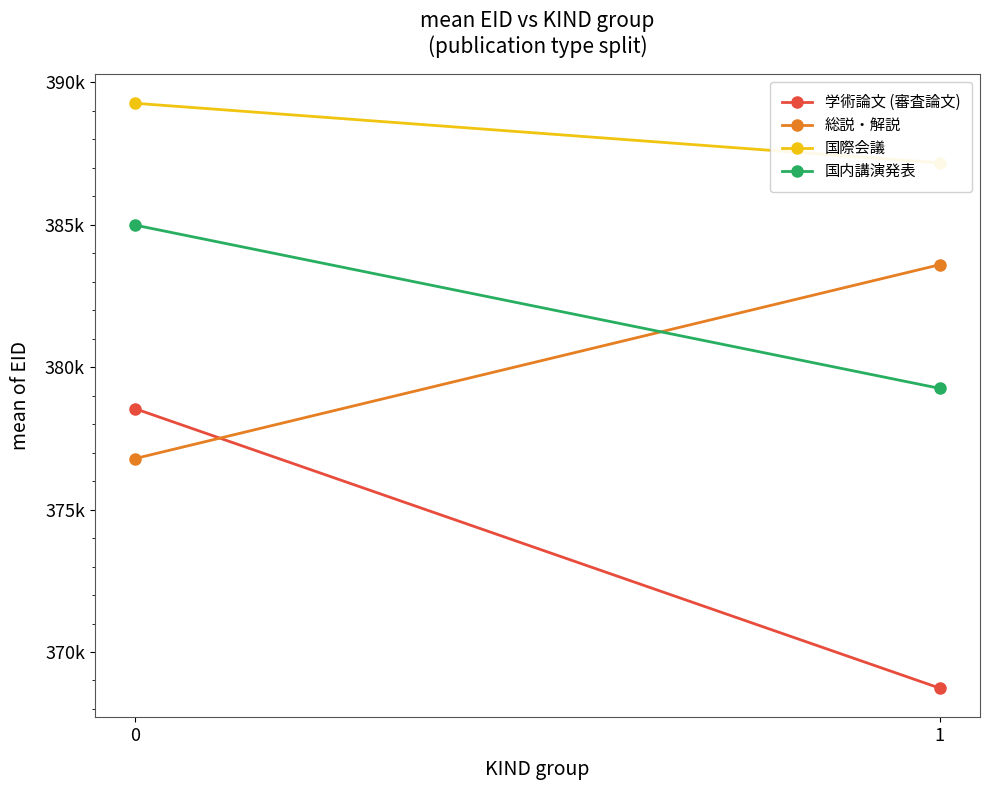

What is the difference between the 国際会議 values at 0 and 1?

2094.1